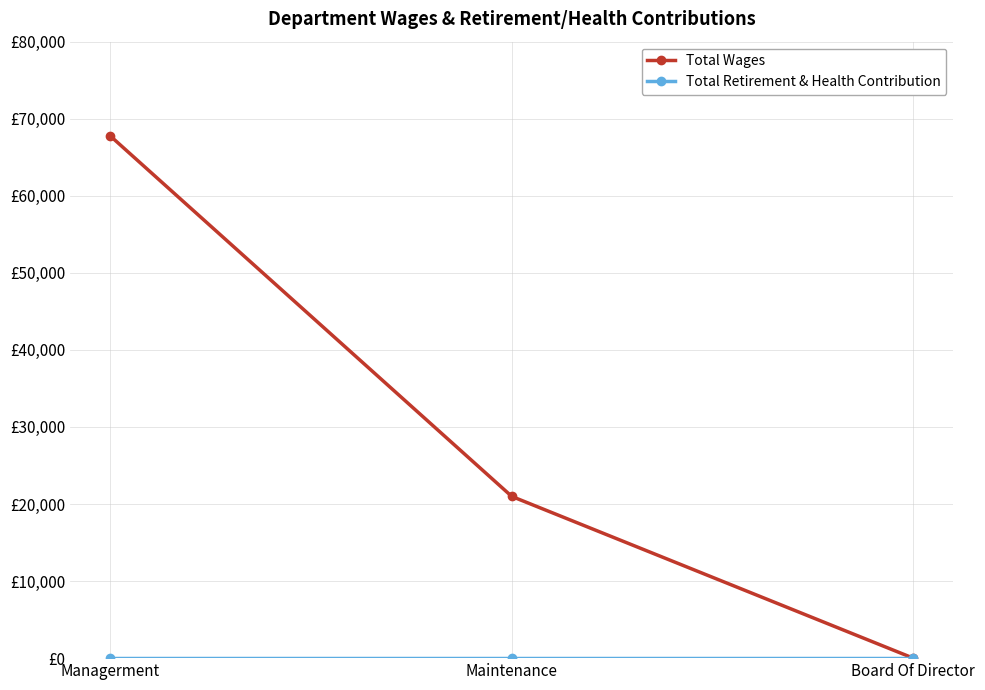

The Total Retirement & Health Contribution series shows 0 at Board Of Director. True or false?

True